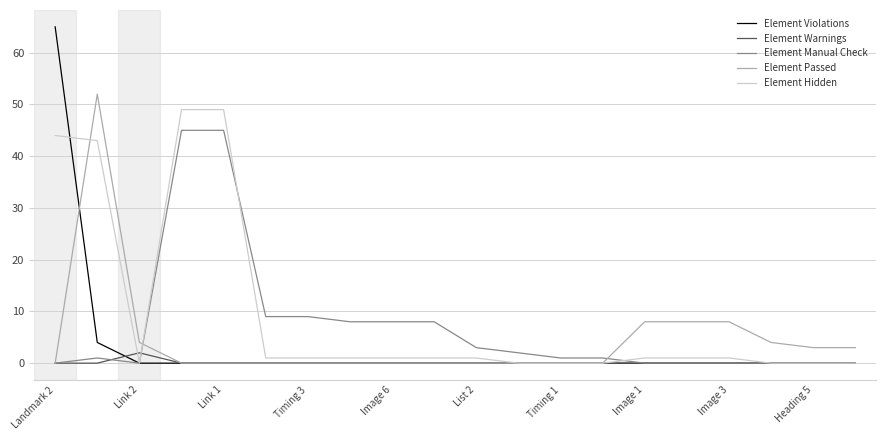

What are all the series names shown in the legend?

Element Violations, Element Warnings, Element Manual Check, Element Passed, Element Hidden